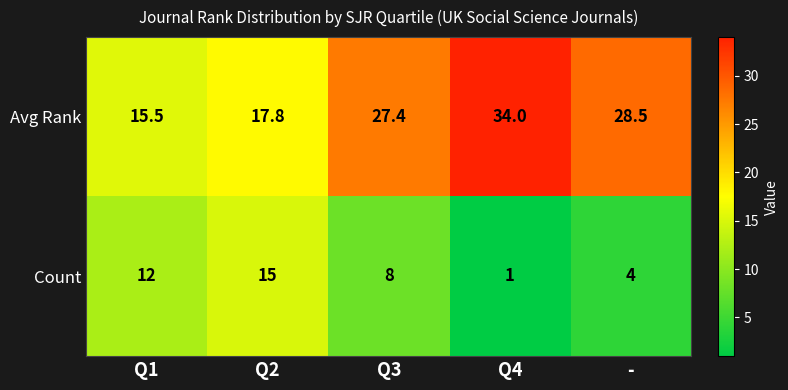

What is the average value of the Avg Rank series?

24.6